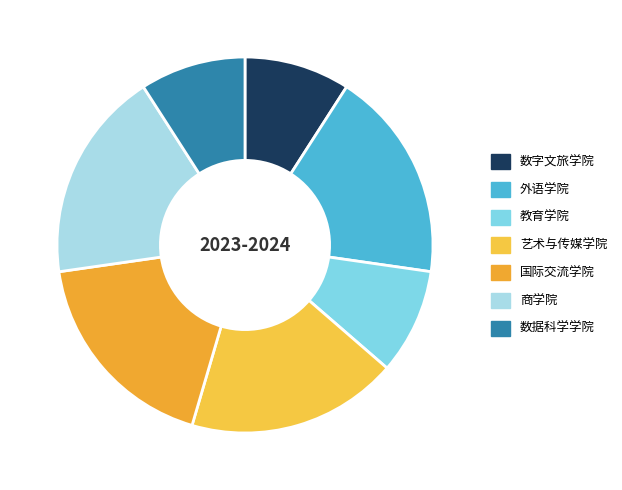

Count the number of slices in the pie.

7